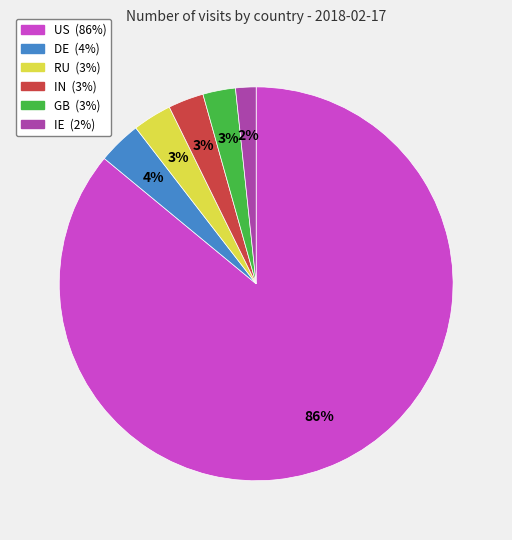

How many slices are in this pie chart?

6